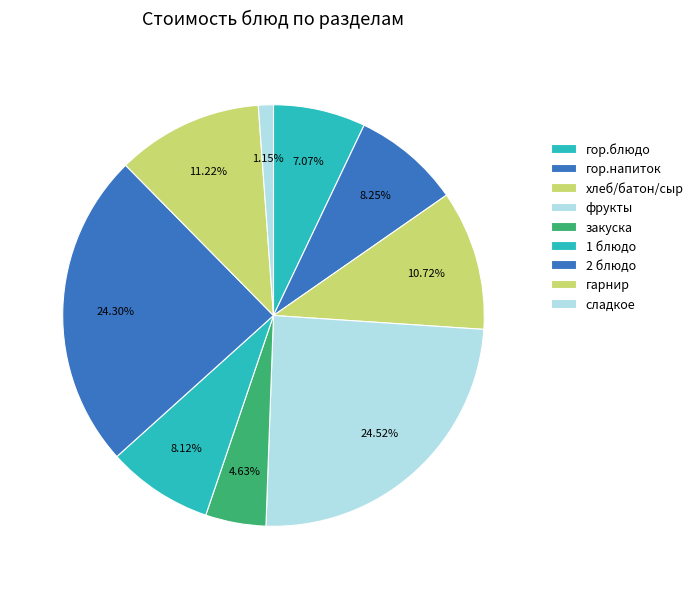

How much of the chart is everything except гор.напиток?

91.7%